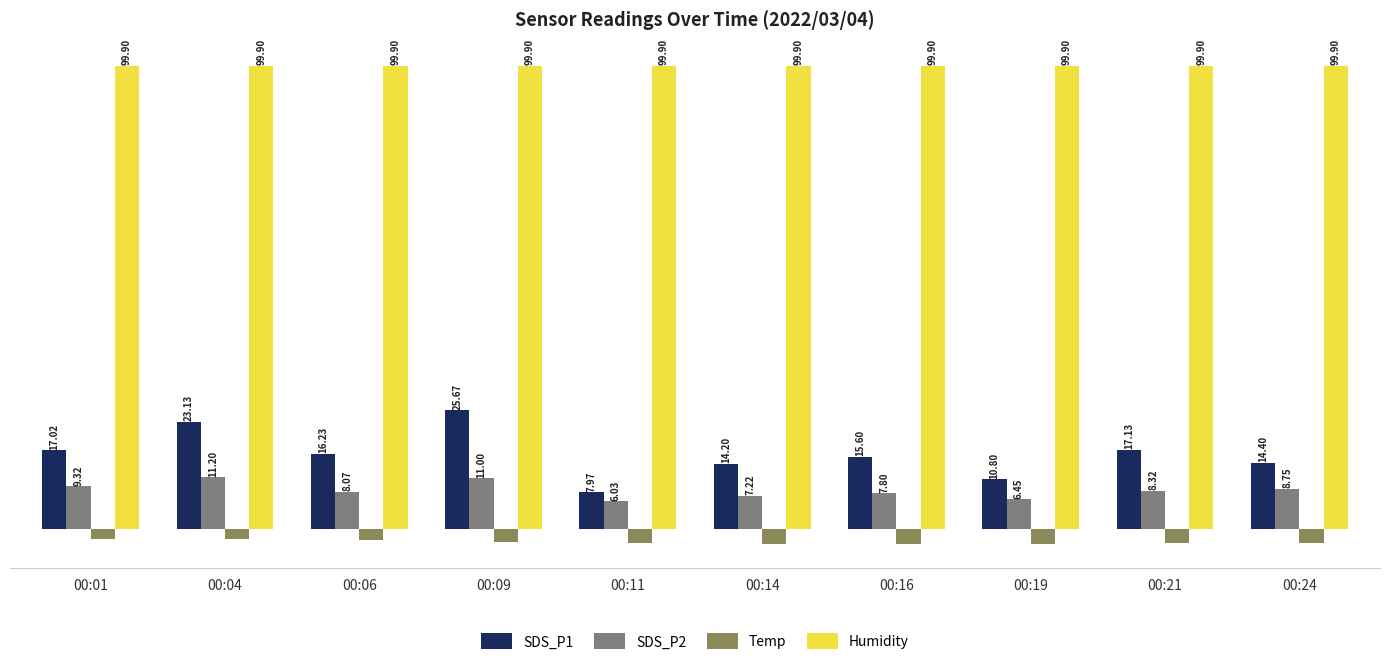

At which label is SDS_P1 closest to 16?

00:06